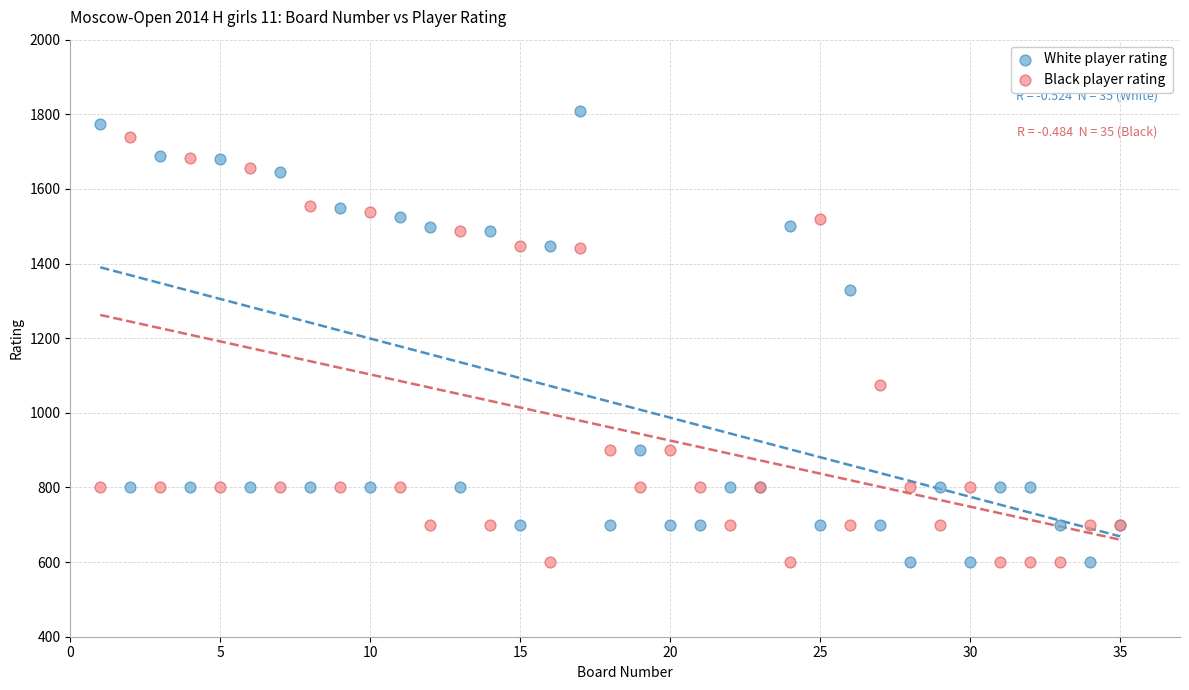

What is the X range (max minus min) for the scatter plot?

34